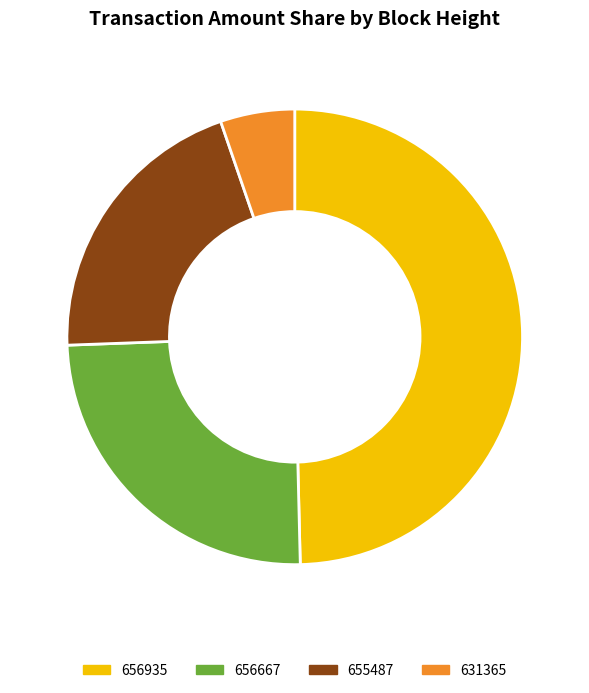

Do 656935 and 656667 together represent more than half of the pie?

Yes